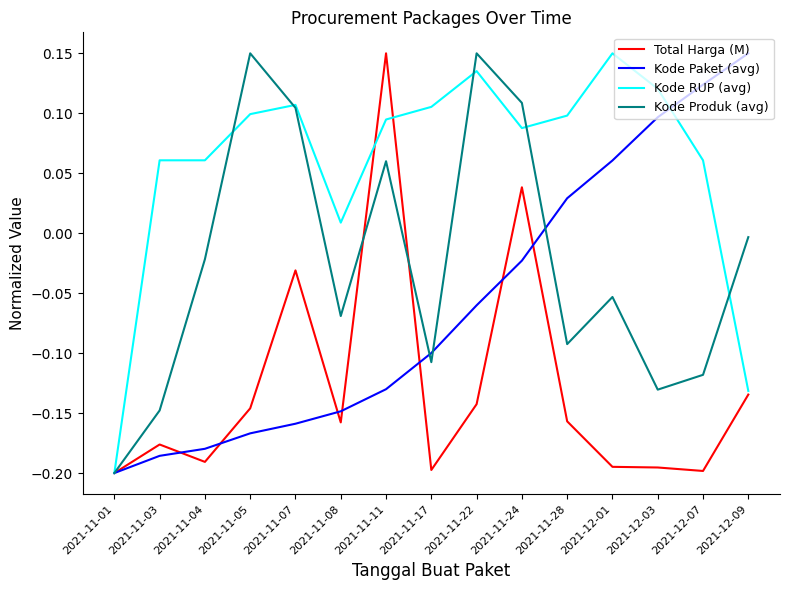

How many values in Kode Produk (avg) are below zero?

10